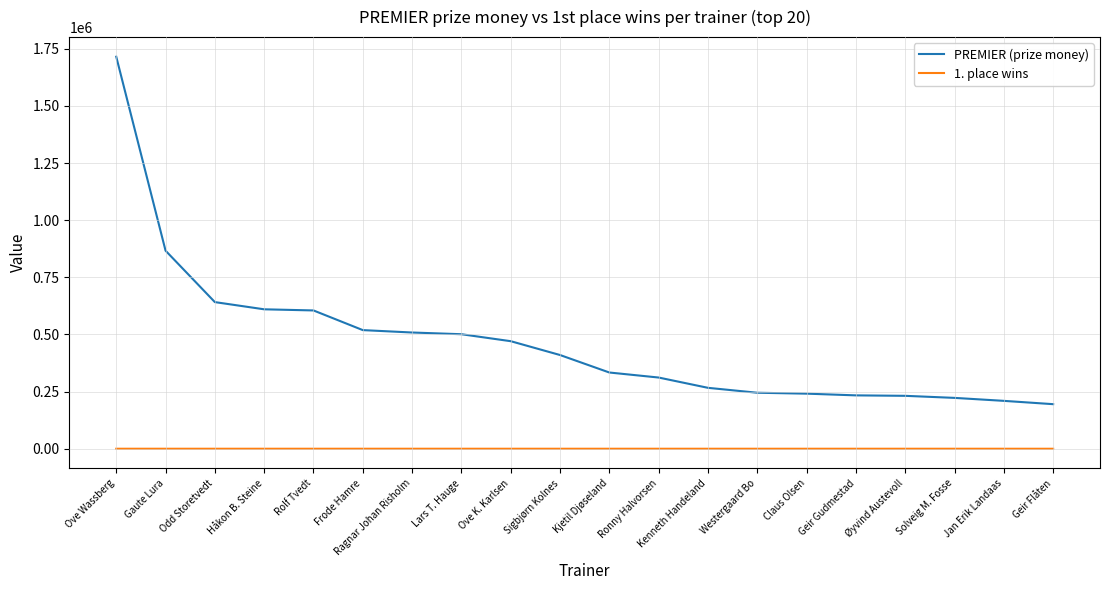

Which label corresponds to the largest value in the chart?

Ove Wassberg